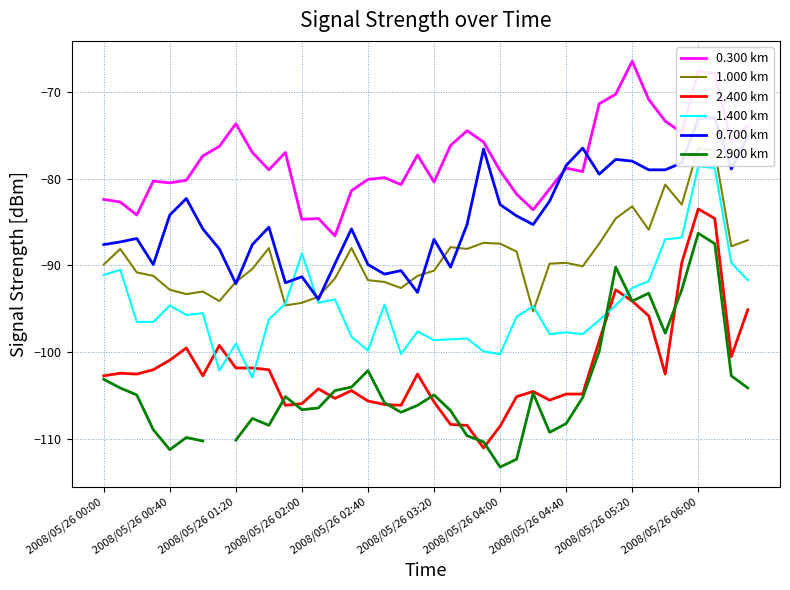

What is the sum of the 0.300 km values at 2008/05/26 00:00 and 17?

-162.3